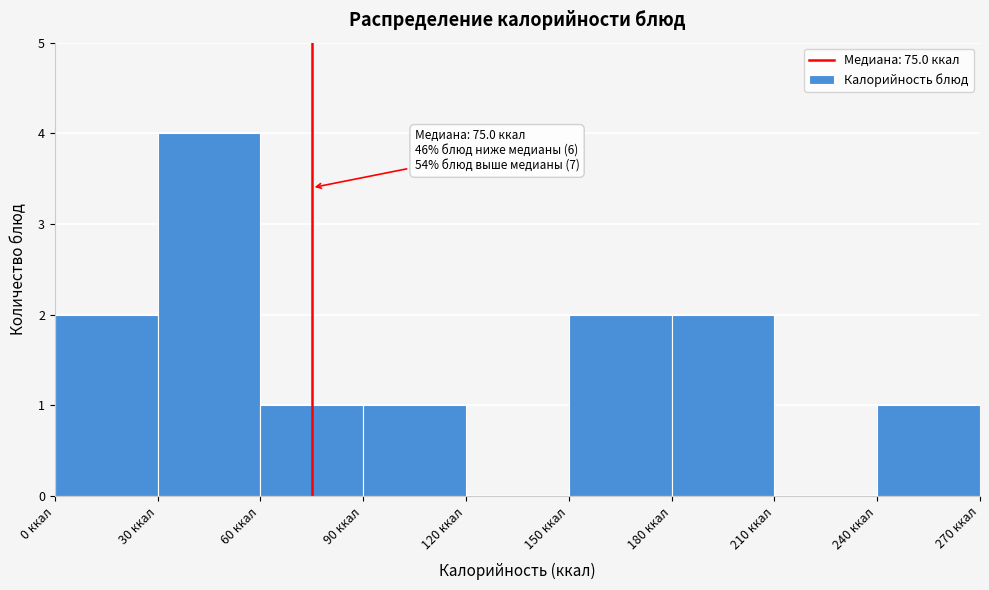

Which range on the x-axis has the tallest bar?

30 to 60